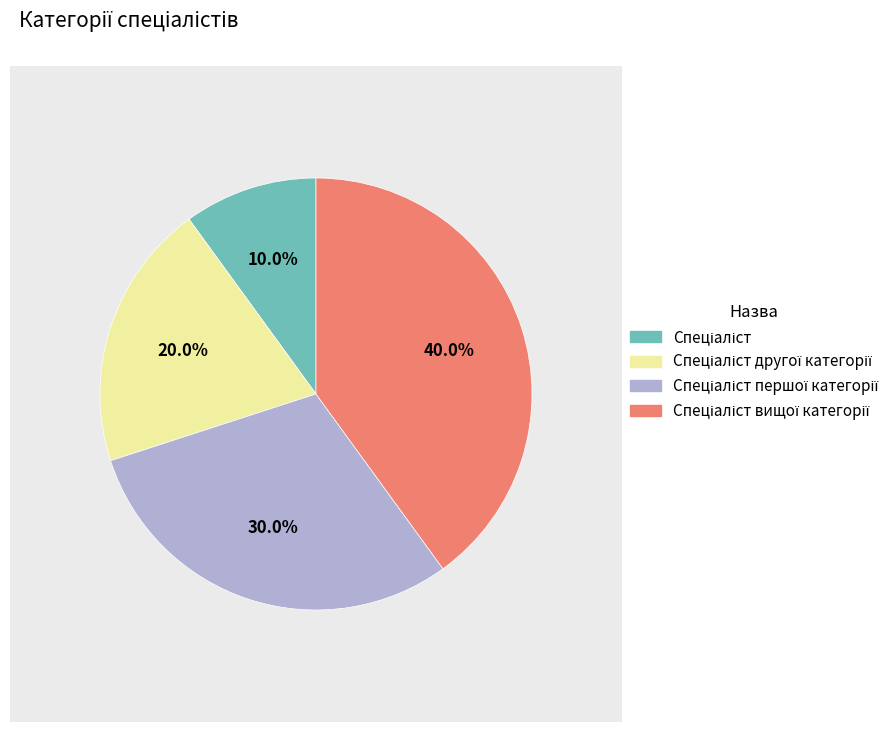

Is there a majority slice in this chart?

No